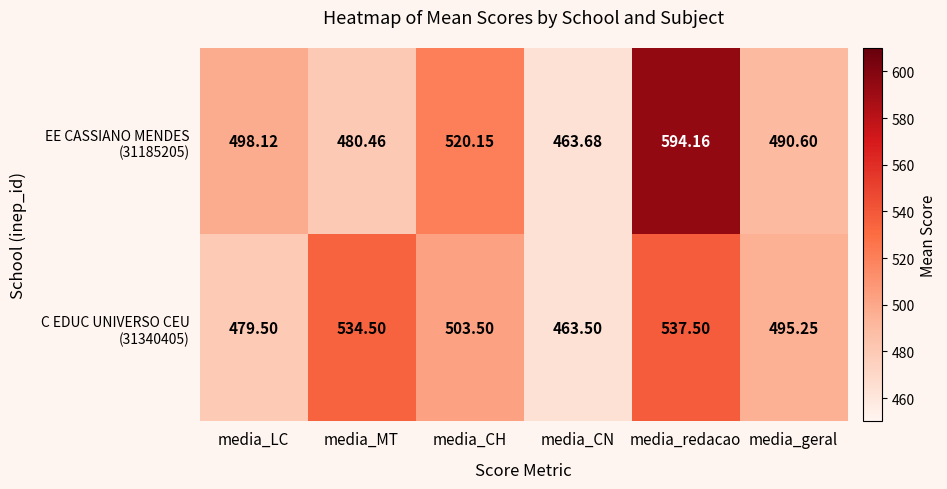

At which category does the chart reach its minimum across all series?

media_CN